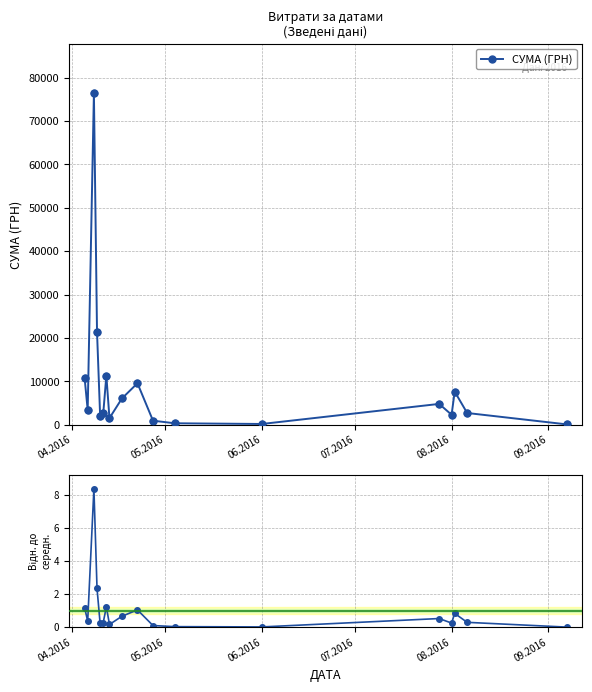

Which series contains the highest Y value?

СУМА (ГРН)